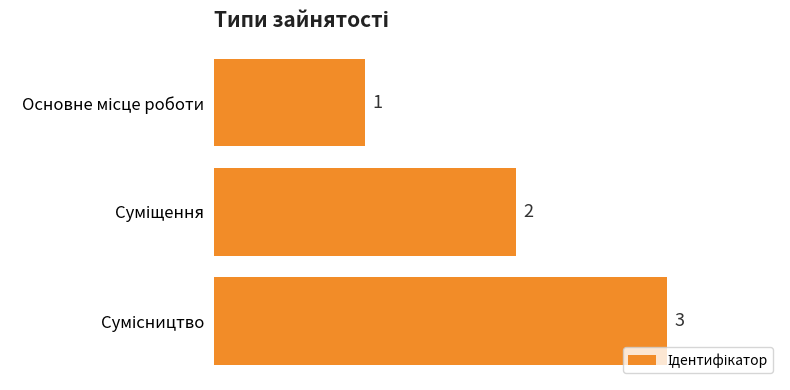

Are the bars horizontal?

Yes